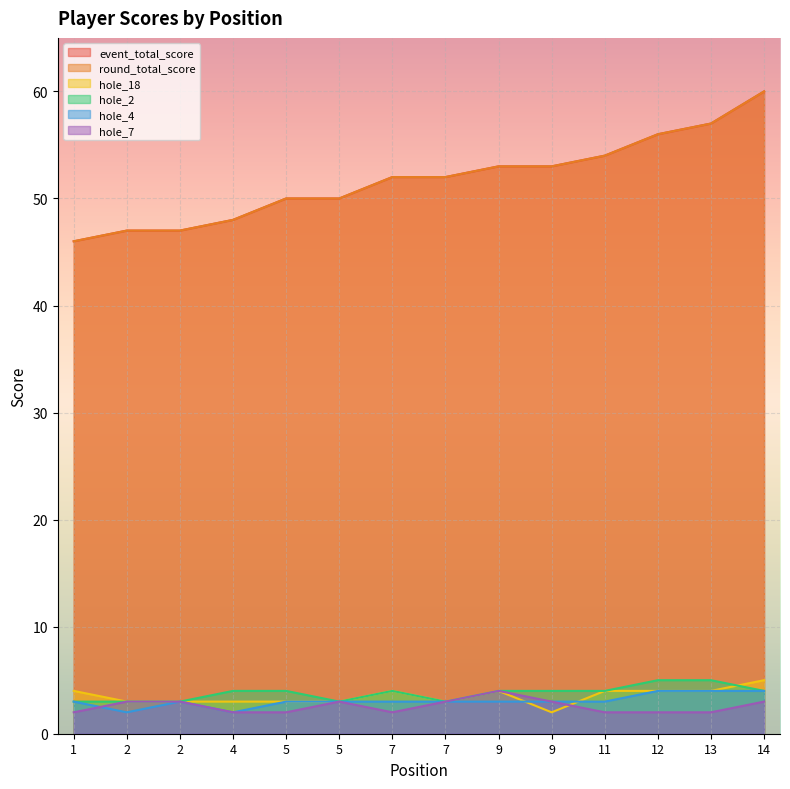

Reading left to right, what are all the values shown in this chart?

event_total_score: 1=46	2=47	2=47	4=48	5=50	5=50	7=52	7=52	9=53	9=53	11=54	12=56	13=57	14=60
round_total_score: 1=46	2=47	2=47	4=48	5=50	5=50	7=52	7=52	9=53	9=53	11=54	12=56	13=57	14=60
hole_18: 1=4	2=3	2=3	4=3	5=3	5=3	7=4	7=3	9=4	9=2	11=4	12=4	13=4	14=5
hole_2: 1=3	2=3	2=3	4=4	5=4	5=3	7=4	7=3	9=4	9=4	11=4	12=5	13=5	14=4
hole_4: 1=3	2=2	2=3	4=2	5=3	5=3	7=3	7=3	9=3	9=3	11=3	12=4	13=4	14=4
hole_7: 1=2	2=3	2=3	4=2	5=2	5=3	7=2	7=3	9=4	9=3	11=2	12=2	13=2	14=3